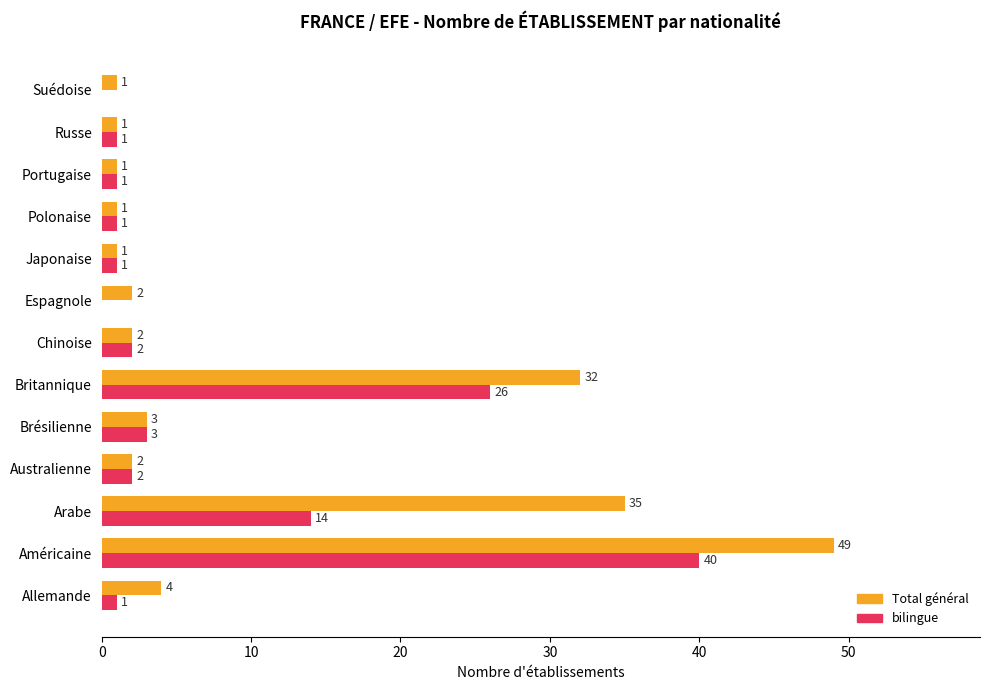

At which label is Total général closest to 25?

Britannique